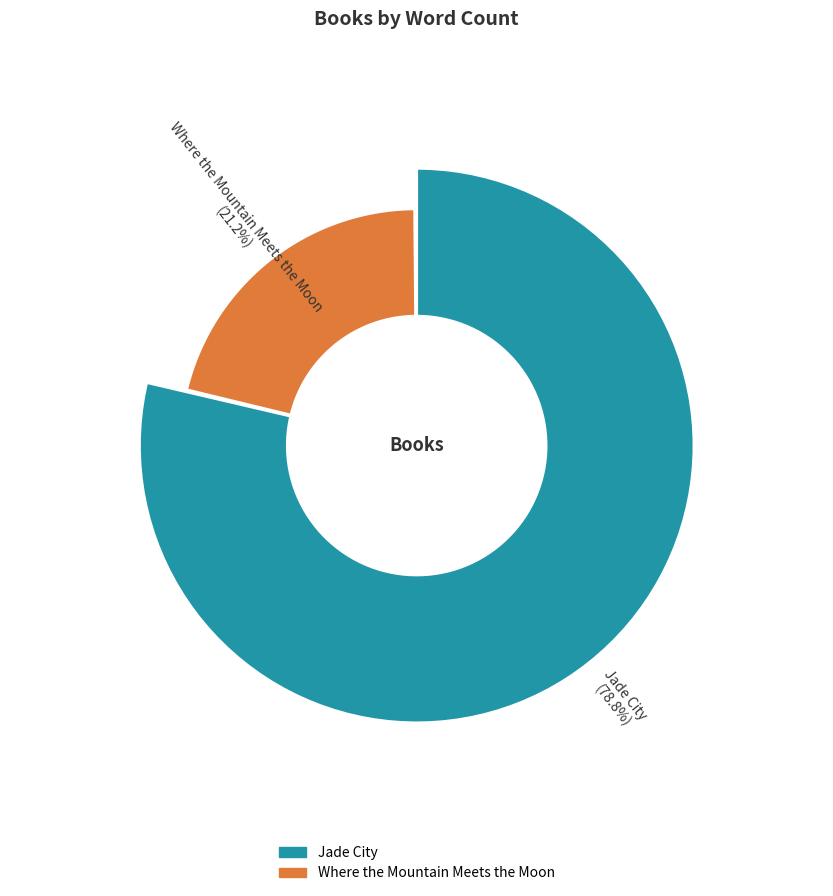

What is the change in value from Jade City to Where the Mountain Meets the Moon?

-114000